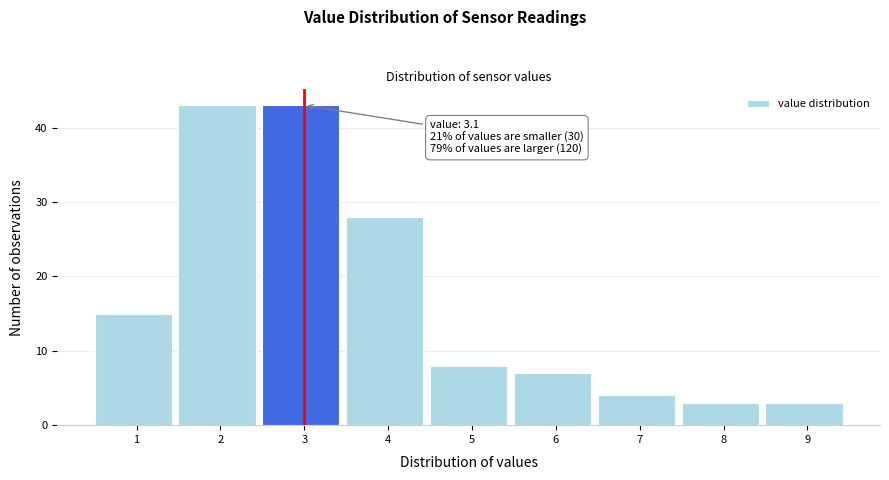

Reading left to right, list all the values displayed in this chart.

1=15	2=43	3=43	4=28	5=8	6=7	7=4	8=3	9=3